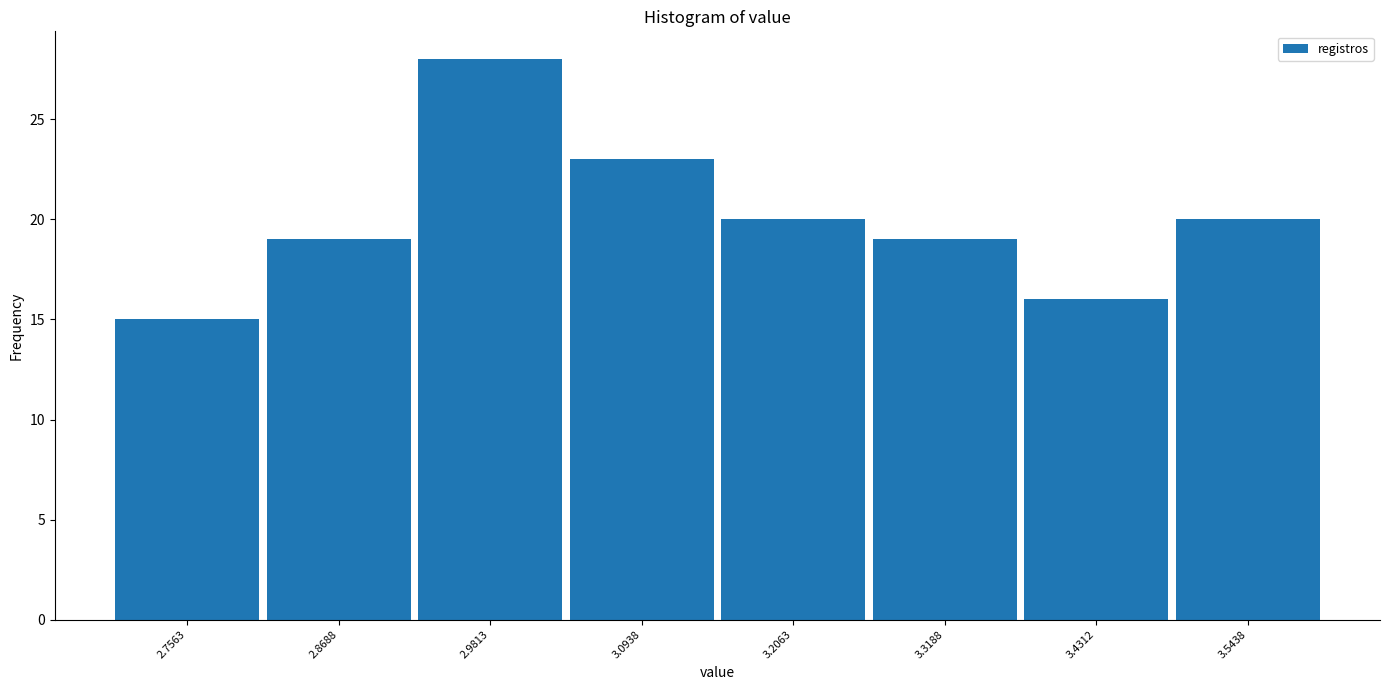

Reading left to right, transcribe this chart: for each bar, give the range it covers on the x-axis and its height. Neither the bar edges nor the heights are printed on the chart, so give them approximately, as read against the axes.

2.70 to 2.82: 15
2.82 to 2.92: 19
2.92 to 3.04: 28
3.04 to 3.16: 23
3.16 to 3.26: 20
3.26 to 3.38: 19
3.38 to 3.48: 16
3.48 to 3.60: 20